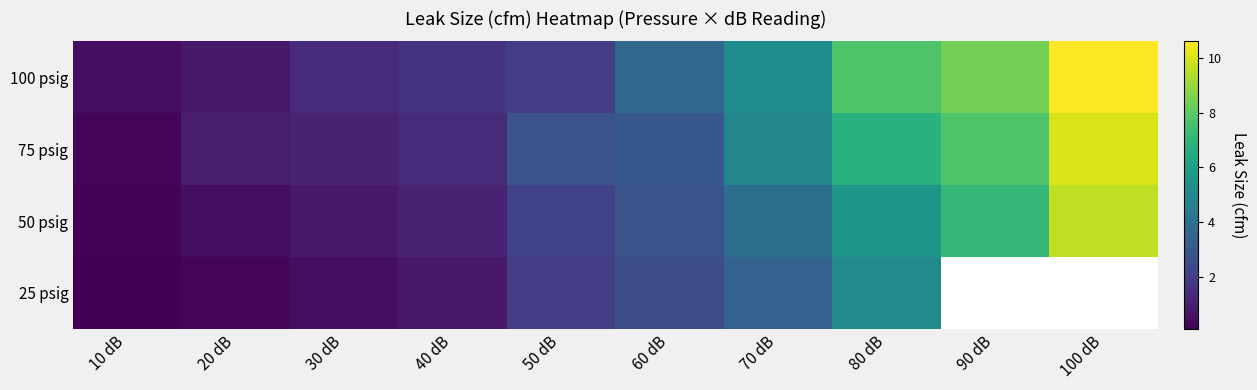

Reading left to right, what are all the values shown in this chart?

100 psig: 10 dB=0.5	20 dB=0.8	30 dB=1.4	40 dB=1.7	50 dB=2.0	60 dB=3.6	70 dB=5.2	80 dB=7.7	90 dB=8.4	100 dB=10.6
75 psig: 10 dB=0.3	20 dB=0.9	30 dB=1.1	40 dB=1.4	50 dB=2.8	60 dB=3.0	70 dB=4.9	80 dB=6.8	90 dB=7.7	100 dB=10.0
50 psig: 10 dB=0.2	20 dB=0.5	30 dB=0.8	40 dB=1.1	50 dB=2.2	60 dB=2.8	70 dB=3.9	80 dB=5.6	90 dB=7.1	100 dB=9.6
25 psig: 10 dB=0.1	20 dB=0.3	30 dB=0.5	40 dB=0.8	50 dB=2.0	60 dB=2.6	70 dB=3.4	80 dB=5.1	90 dB=0.0	100 dB=0.0